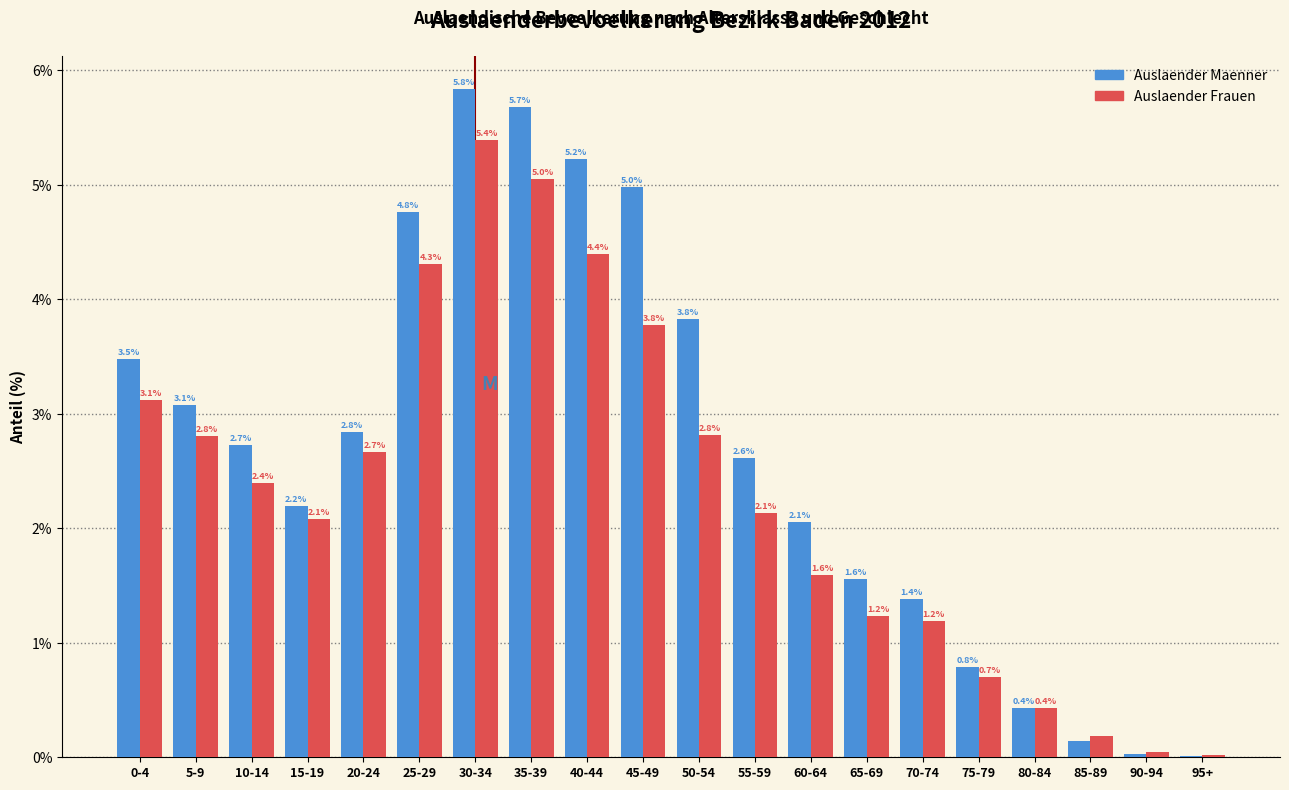

Read the Auslaender Frauen value at 5-9.

2.8